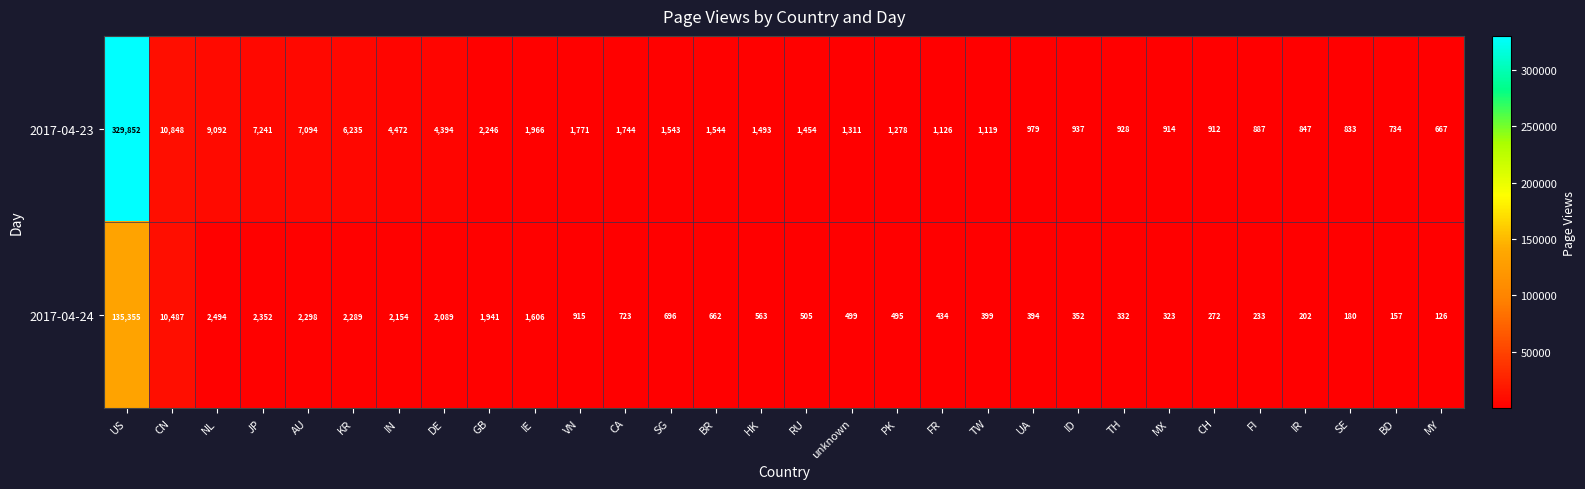

Rank the series at AU from lowest to highest value.

2017-04-24, 2017-04-23